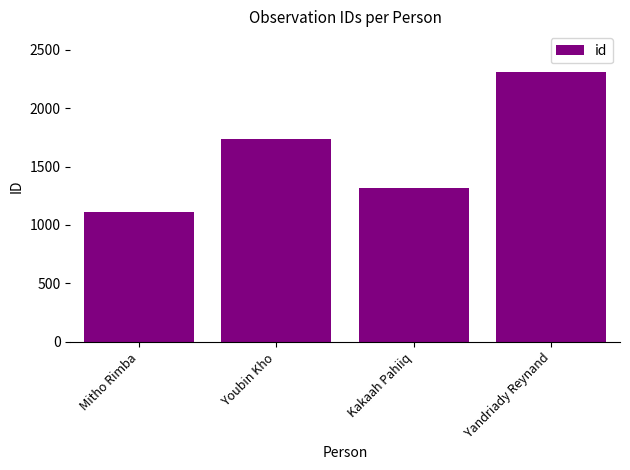

What is the sum of the values at Mitho Rimba and Youbin Kho?

2851